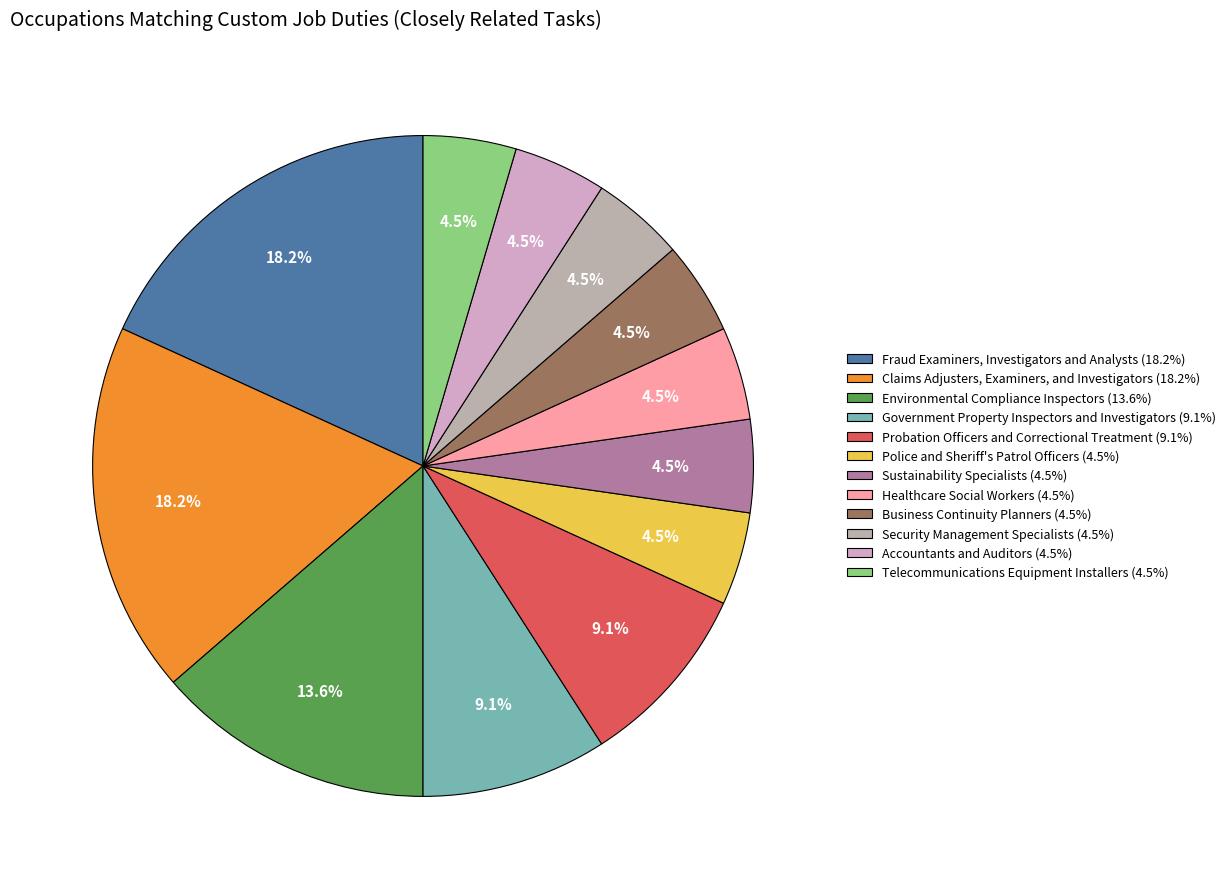

Is it true that Government Property Inspectors and Investigators is 9% of the pie?

True